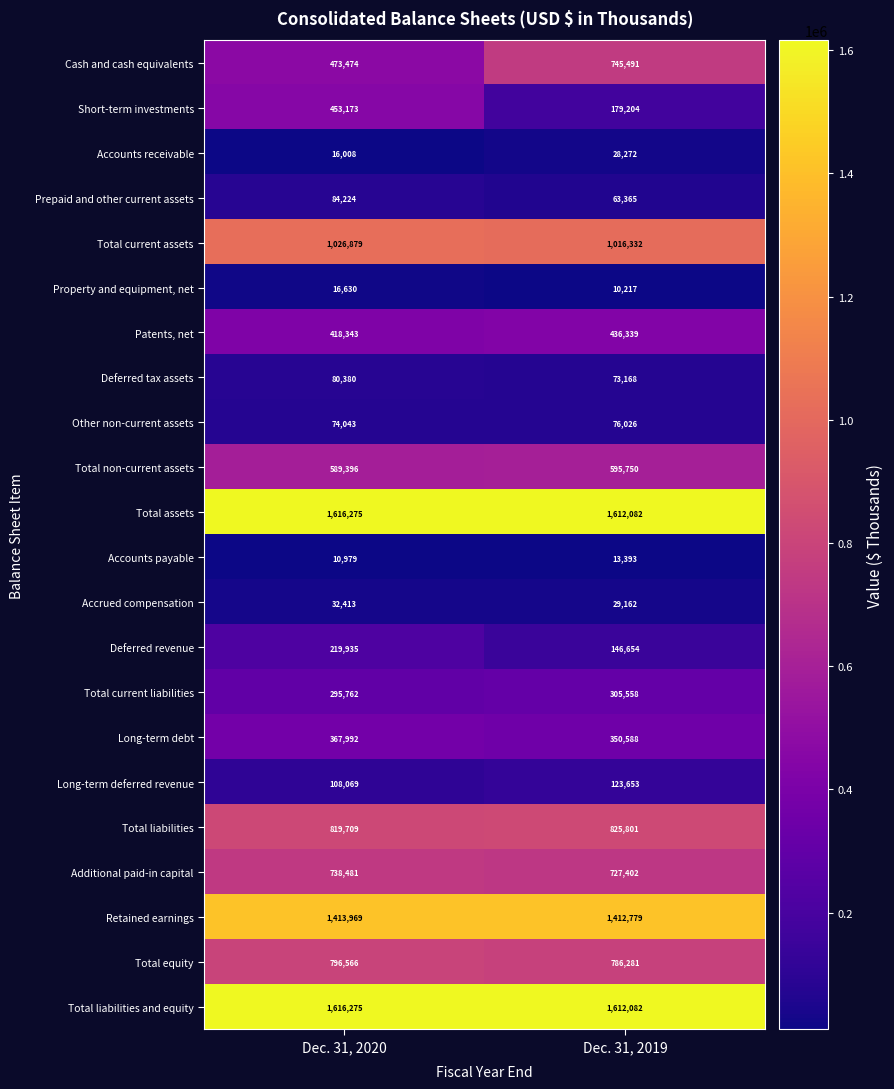

At which label does Long-term debt reach its minimum?

Dec. 31, 2019